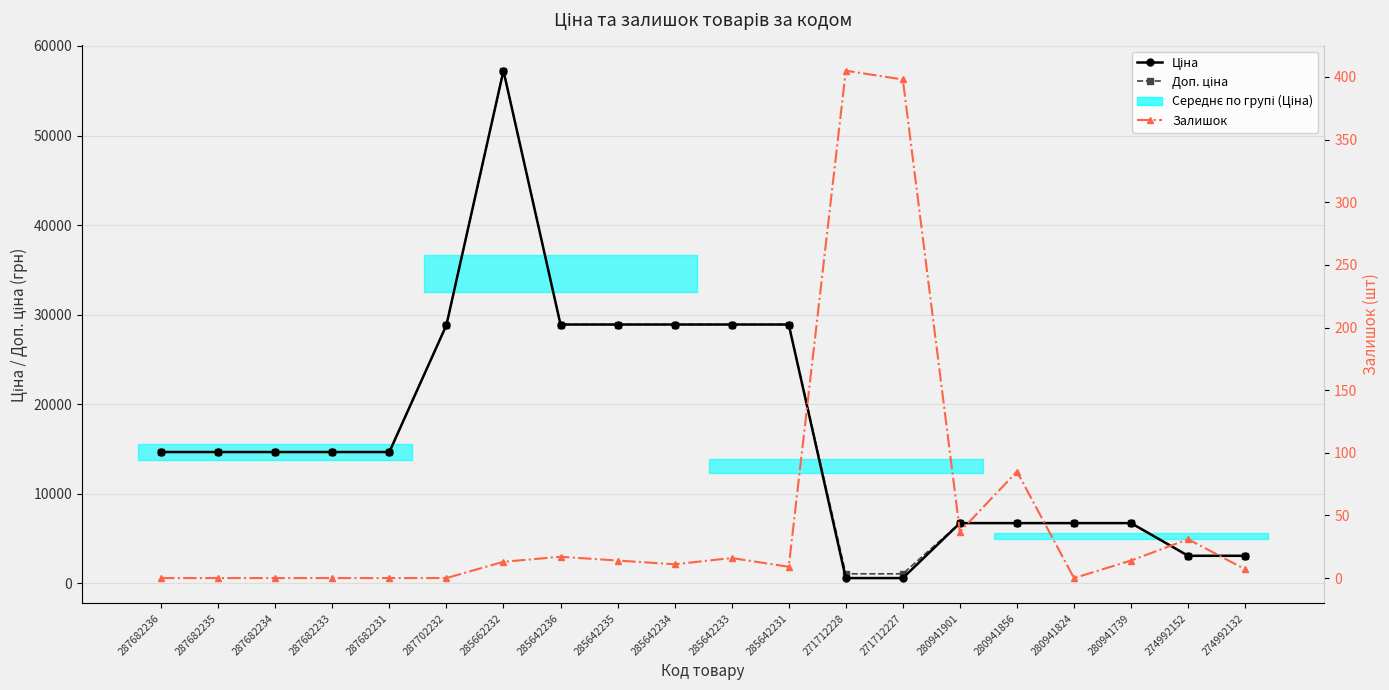

True or false: Ціна and Залишок cross at least once.

False